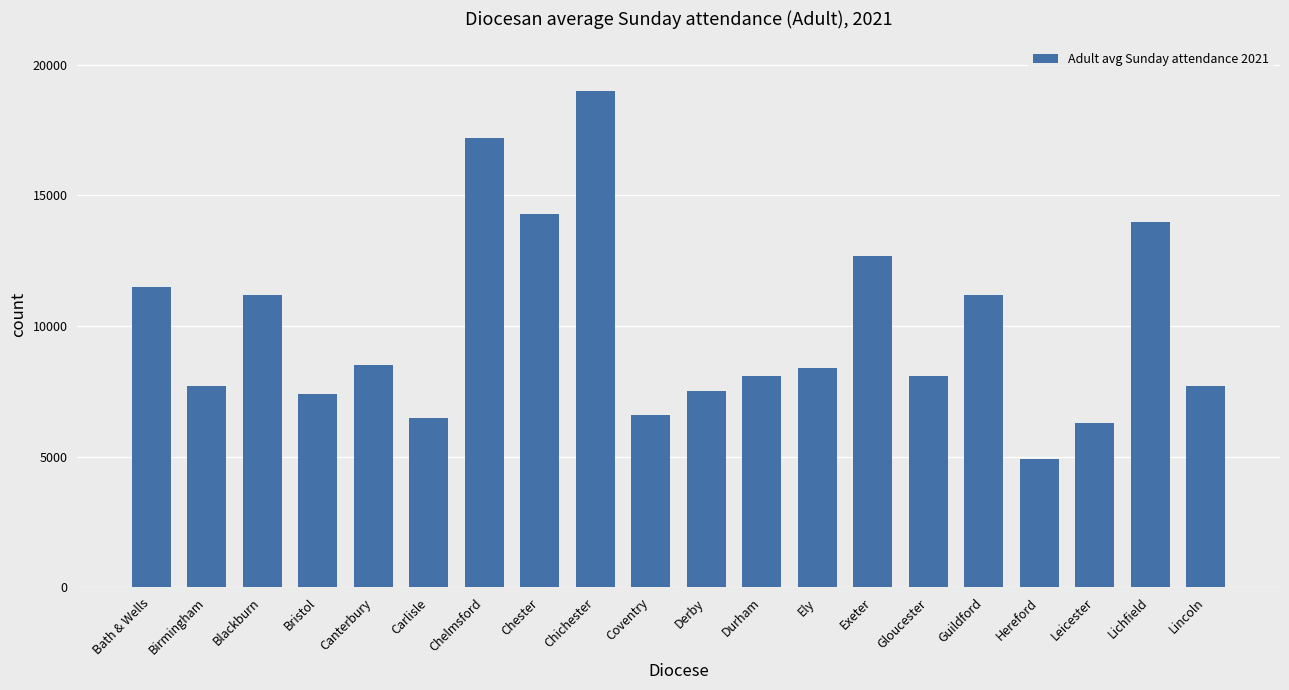

What is the average value?

9940